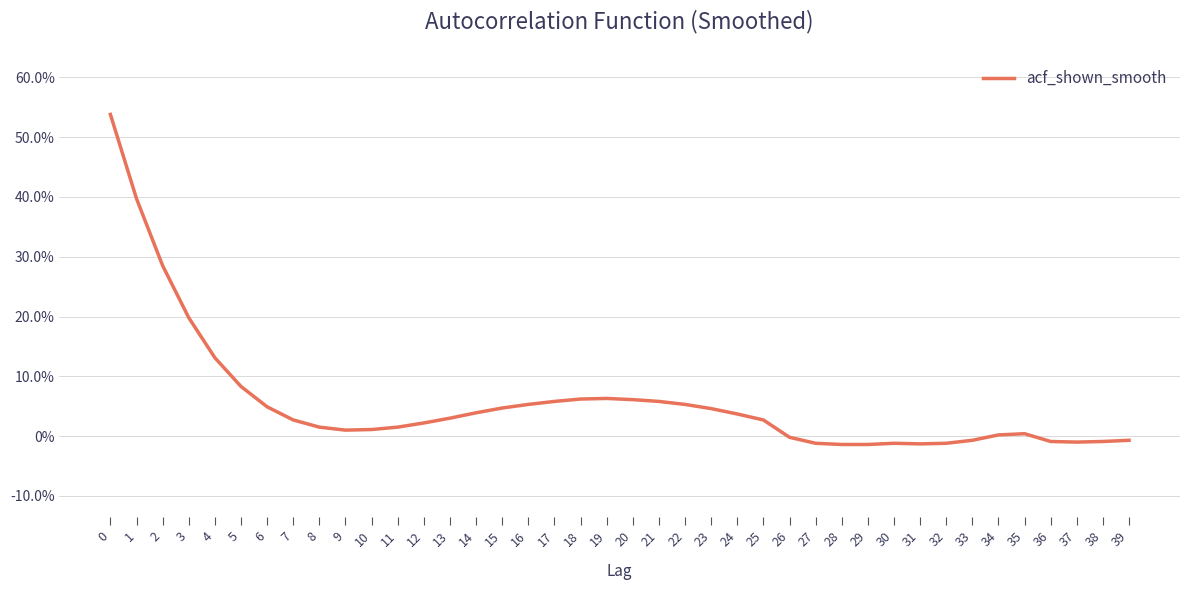

Does the chart display data point markers on the line(s)?

No